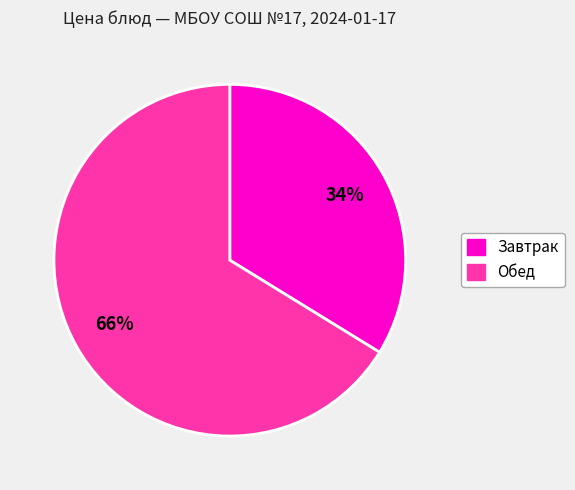

To the nearest percent, what is the average slice percentage?

50%